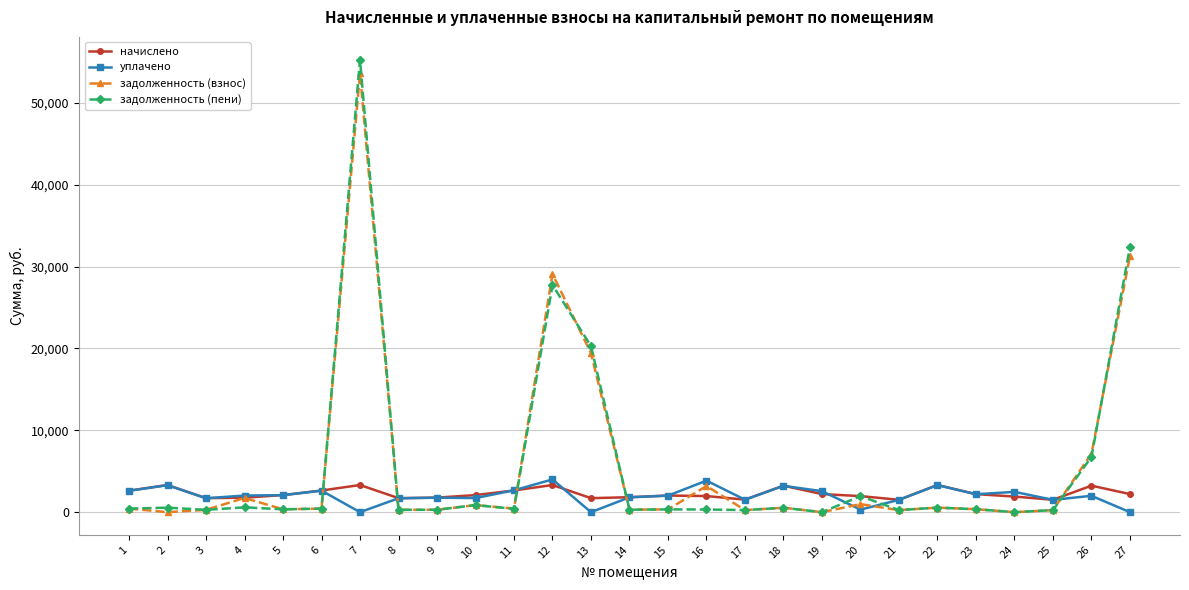

What is the difference between the second highest and second lowest values in the начислено series?

1803.7